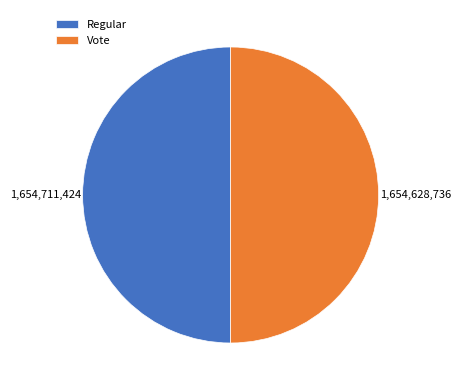

The Vote slice represents 56% of the pie. True or false?

False